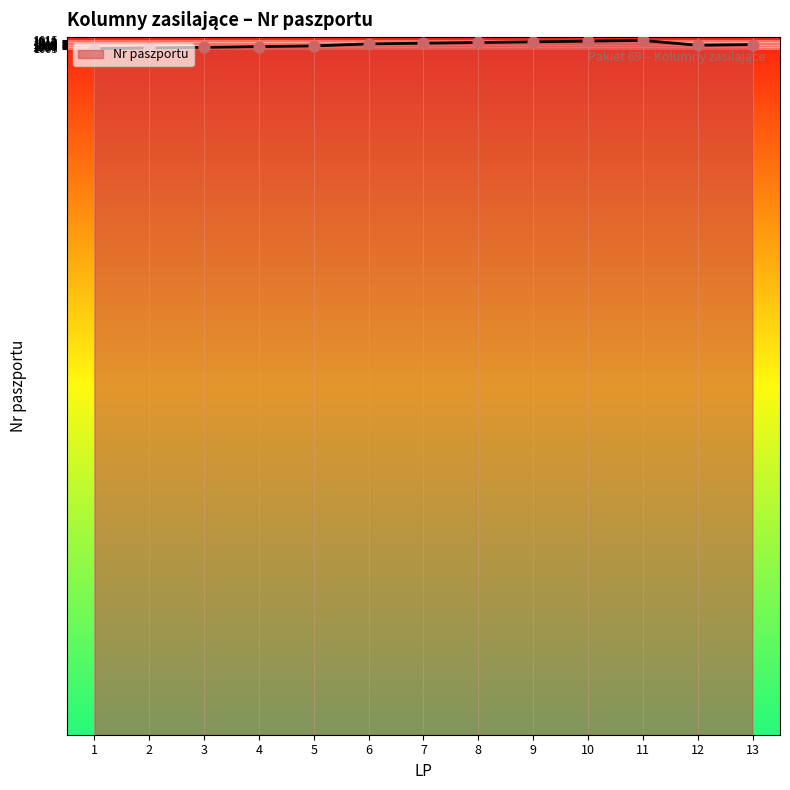

Approximately how many times larger is the value at 1 compared to 6?

1.0